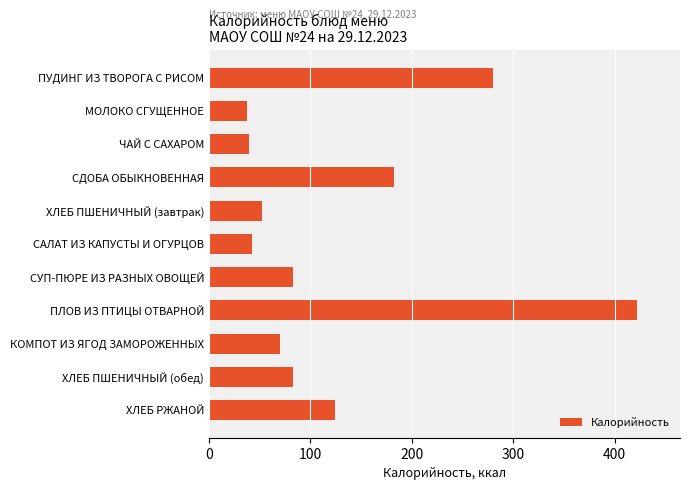

At which category does the chart reach its peak across all series?

ПЛОВ ИЗ ПТИЦЫ ОТВАРНОЙ